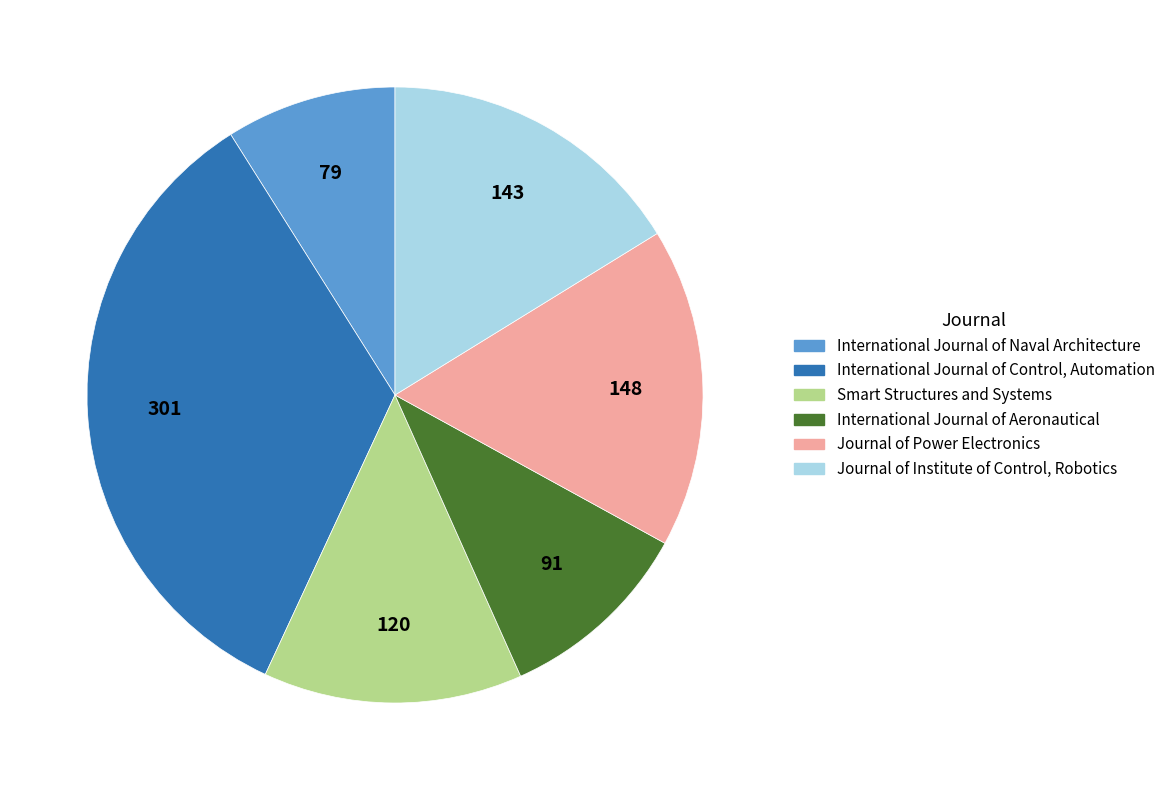

Which slice is the largest?

International Journal of Control, Automation